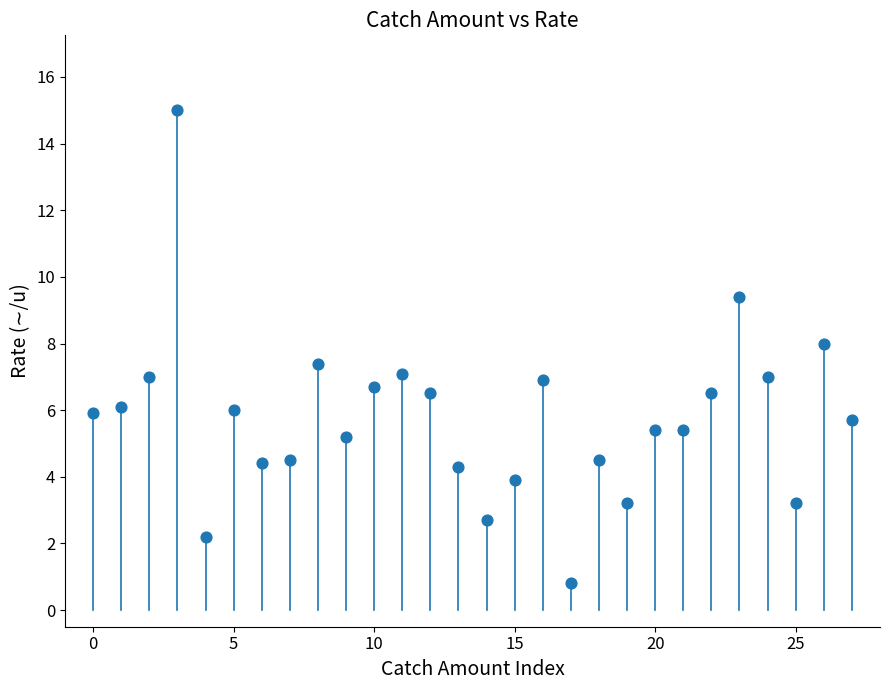

What is the range of Y values (max minus min)?

14.2